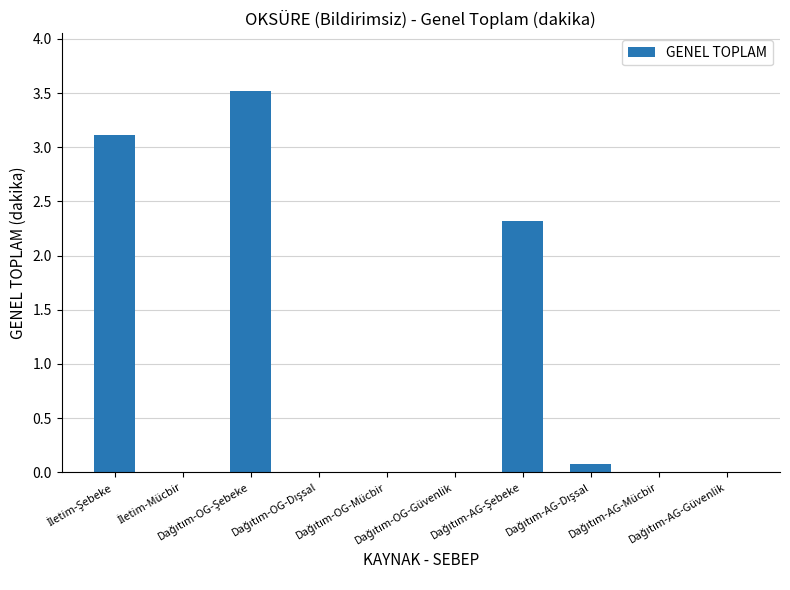

How many data points does each series have?

10